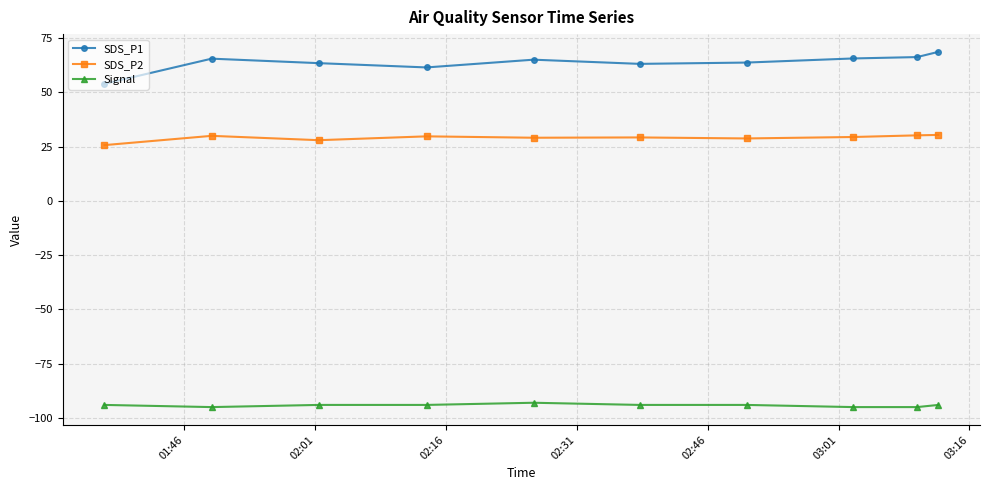

What is the value of the Signal point at the 3rd from the left?

-94.0